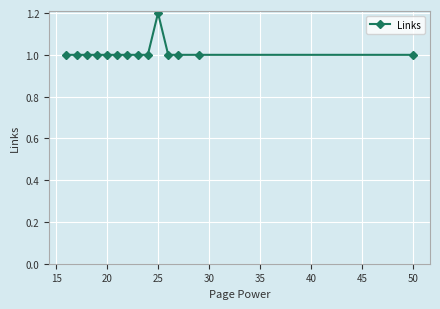

What is the minimum value shown in the chart?

1.0